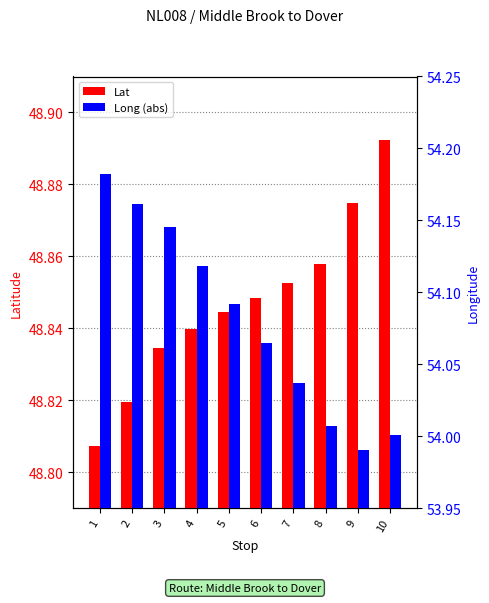

At 5, list the series in order from largest to smallest.

Long, Lat